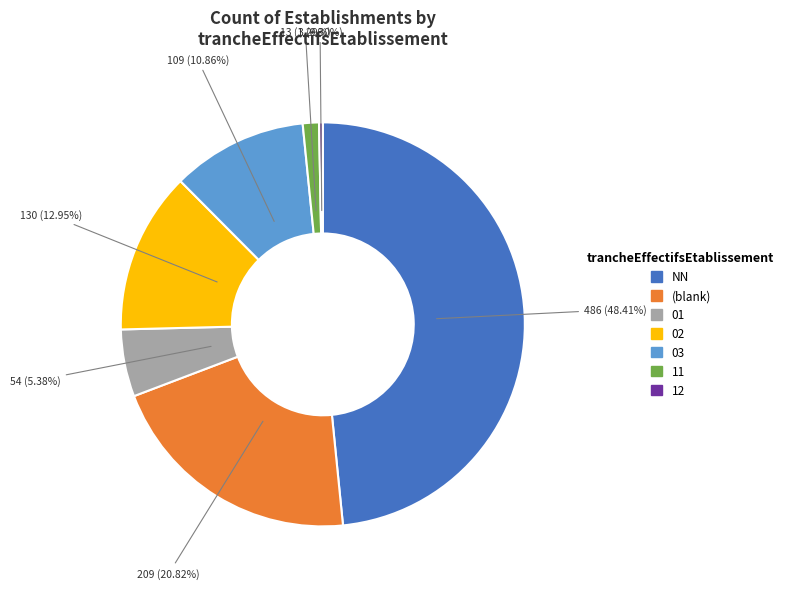

Is 02 the majority of the pie?

No